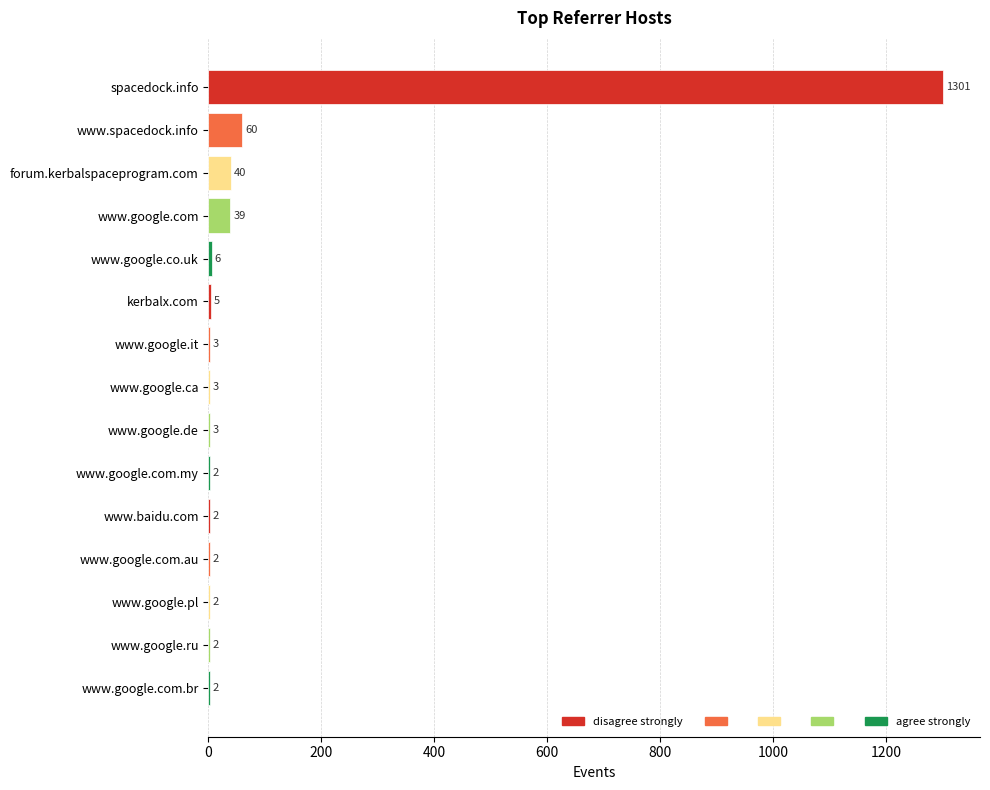

The chart shows a value of 3 at www.google.it. True or false?

True